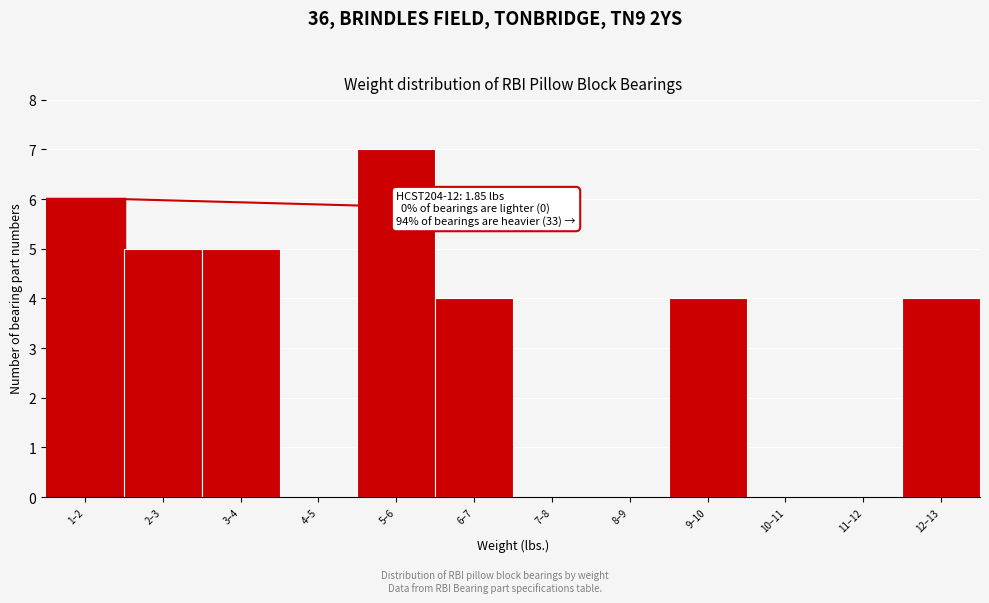

Which category has the highest value across all series?

5–6